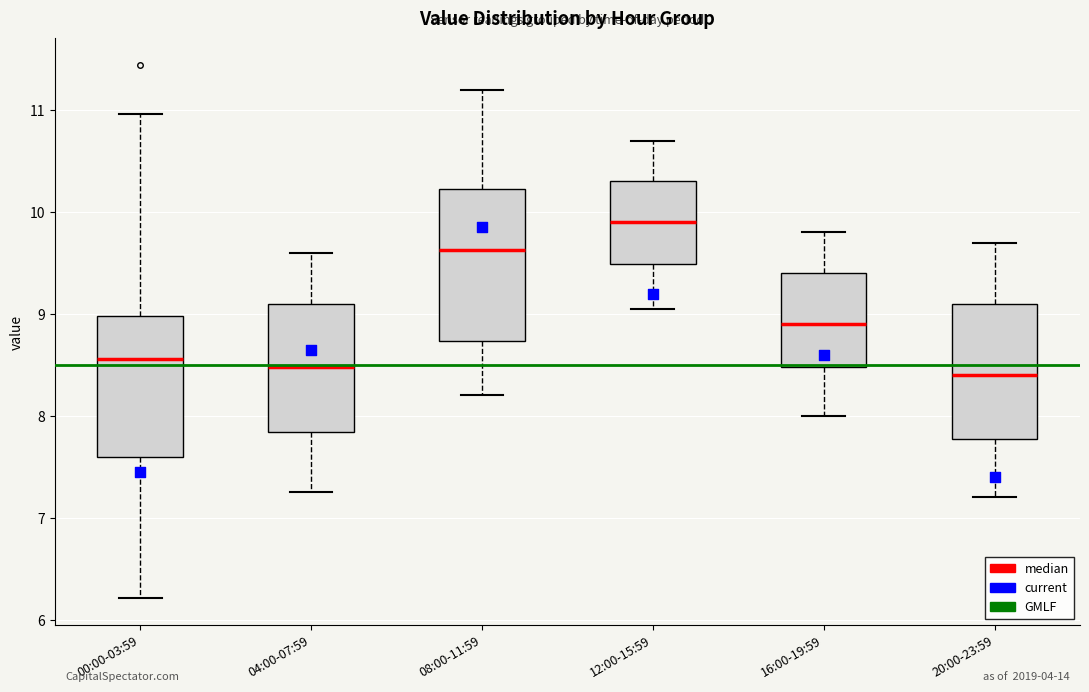

Reading left to right, transcribe this box plot: for each box, give where its median line is, the range the box spans, and where its two whiskers end, as read against the y-axis. The values are not printed on the chart, so give them approximately, as read against the axis.

00:00-03:59: median 8.6, box 7.6 to 9.0, whiskers 6.2 to 11.0
04:00-07:59: median 8.5, box 7.8 to 9.1, whiskers 7.3 to 9.6
08:00-11:59: median 9.6, box 8.7 to 10.2, whiskers 8.2 to 11.2
12:00-15:59: median 9.9, box 9.5 to 10.3, whiskers 9.1 to 10.7
16:00-19:59: median 8.9, box 8.5 to 9.4, whiskers 8.0 to 9.8
20:00-23:59: median 8.4, box 7.8 to 9.1, whiskers 7.2 to 9.7